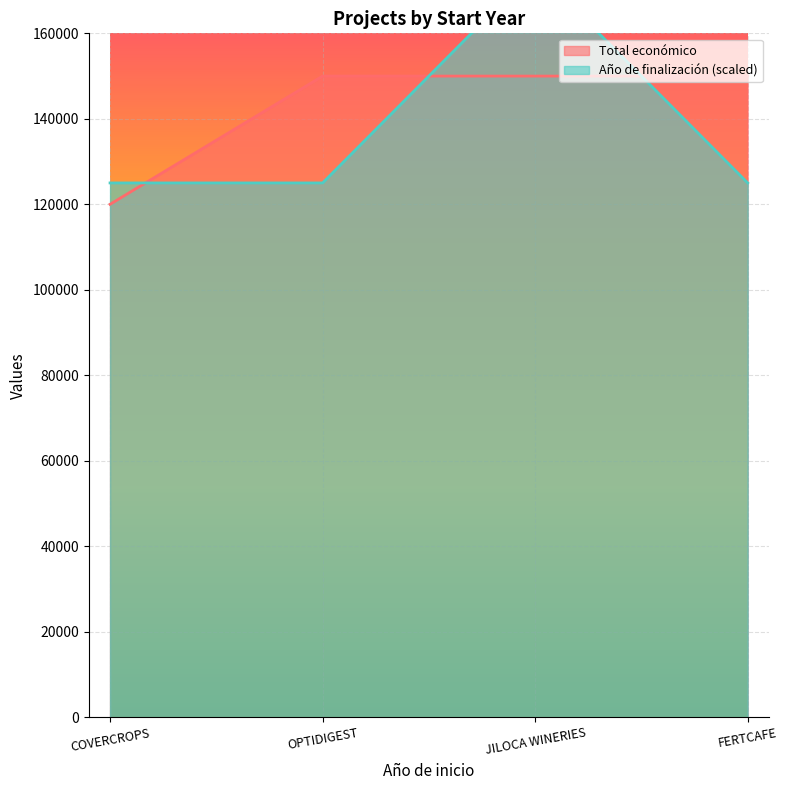

Is it true that Año de finalización equals 96138 at JILOCA WINERIES?

False